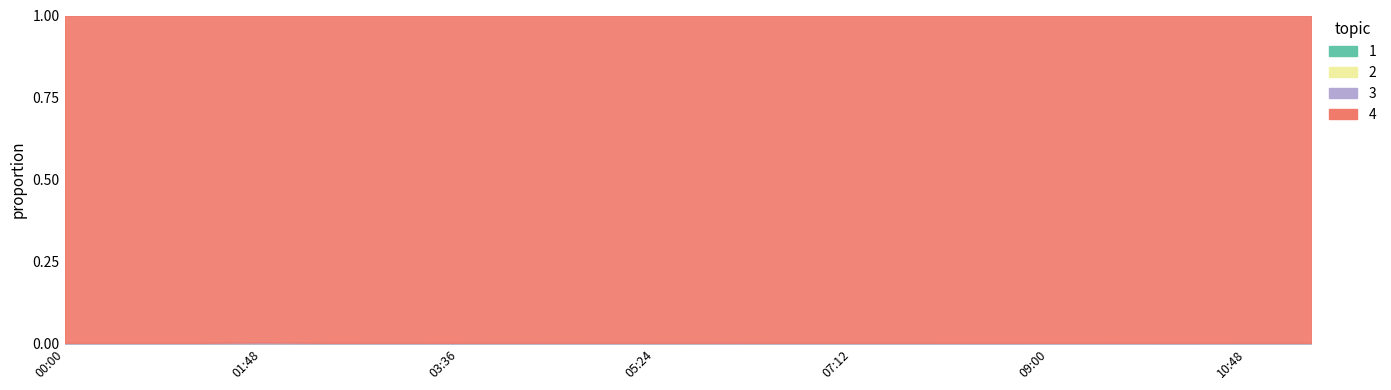

How many data points does each series have?

20